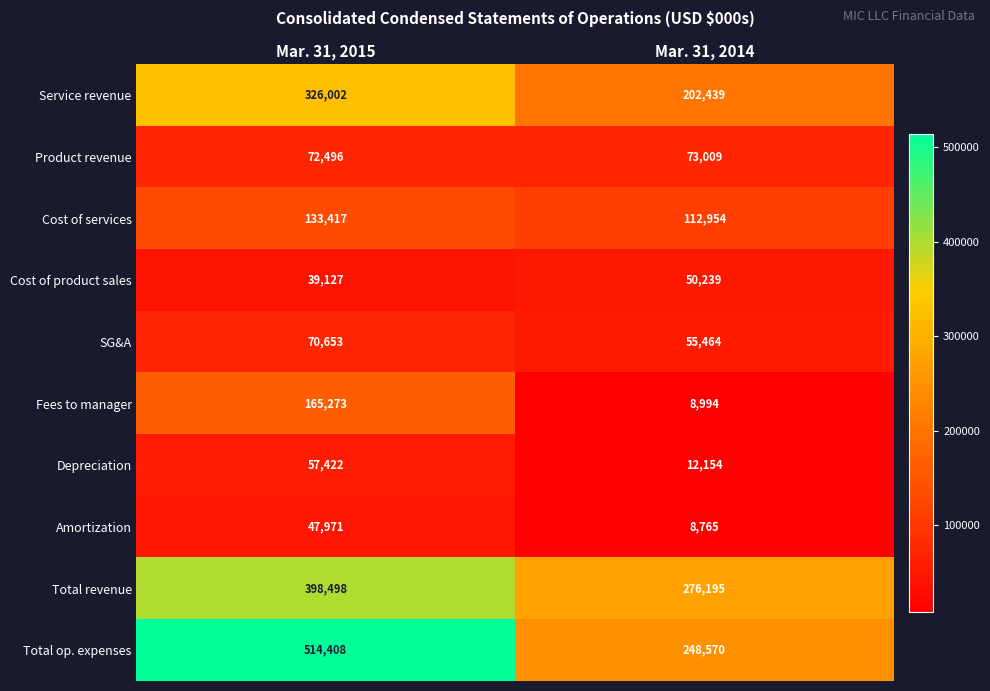

What is the spread (max minus min) of values at Mar. 31, 2015?

475281